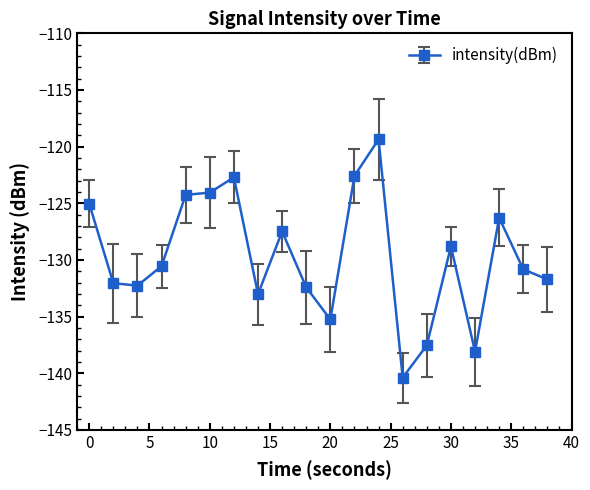

What is the maximum value shown in the chart?

-119.4